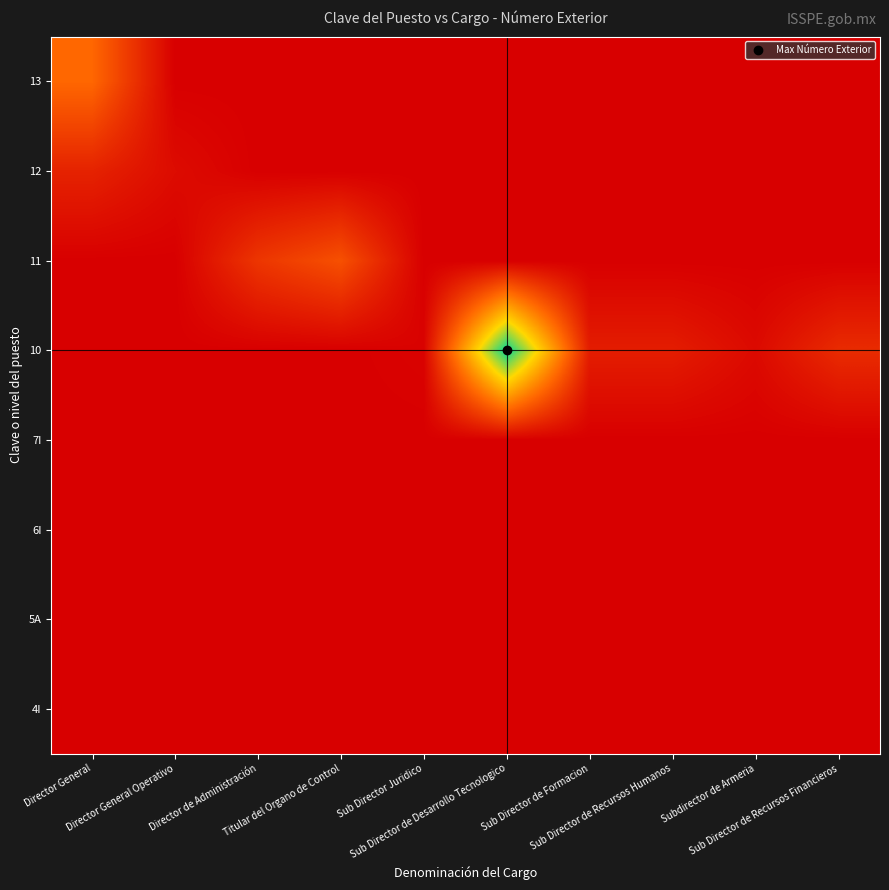

How many categories are shown in the chart?

10